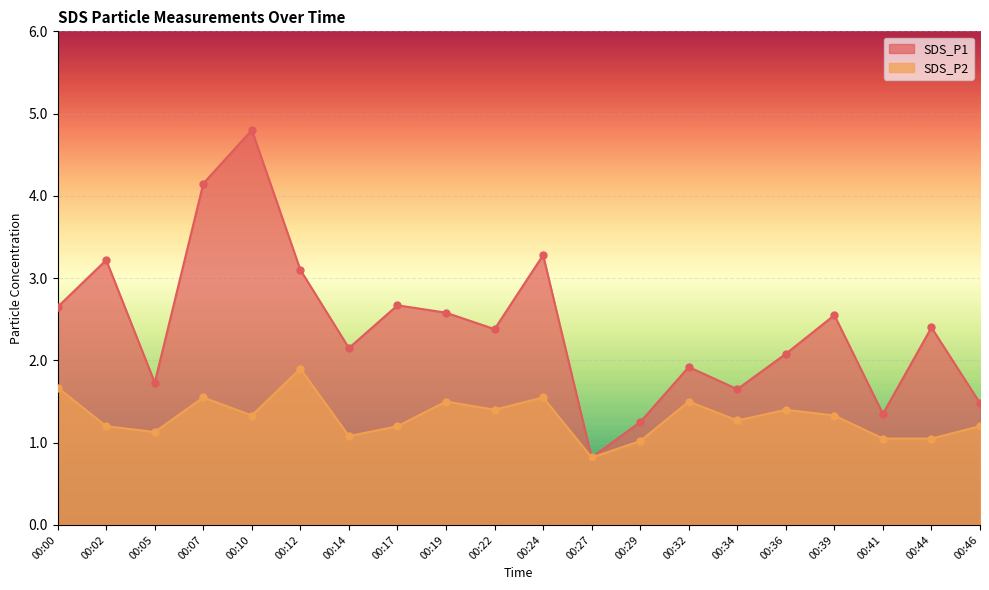

How many lines are shown in the chart?

2